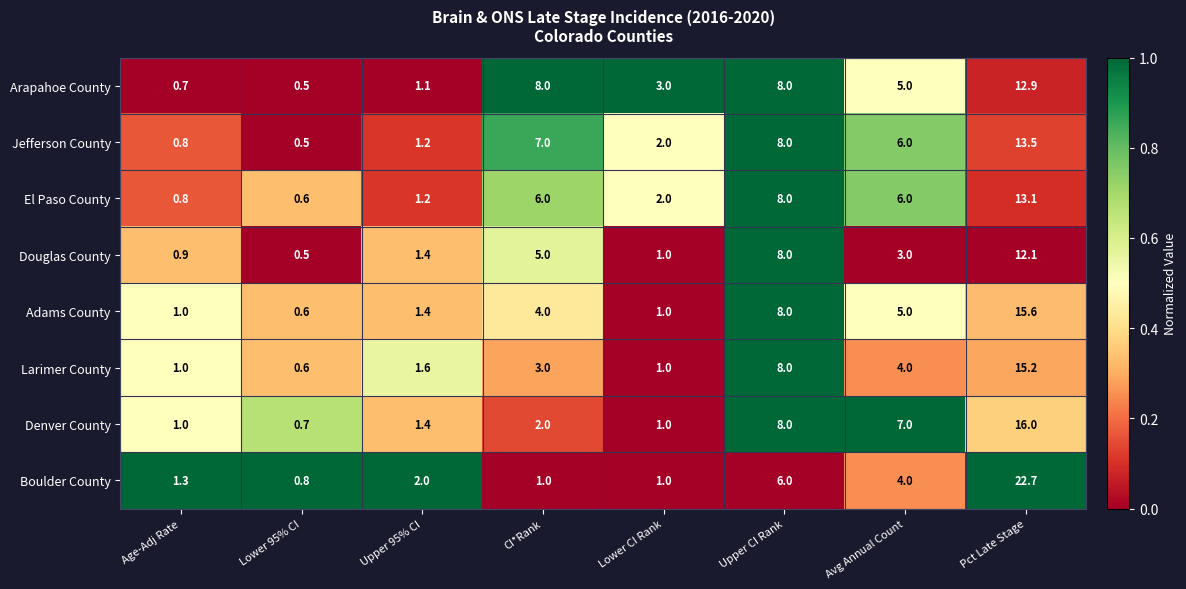

Rank the series by their maximum value, from highest to lowest.

Boulder County, Denver County, Adams County, Larimer County, Jefferson County, El Paso County, Arapahoe County, Douglas County